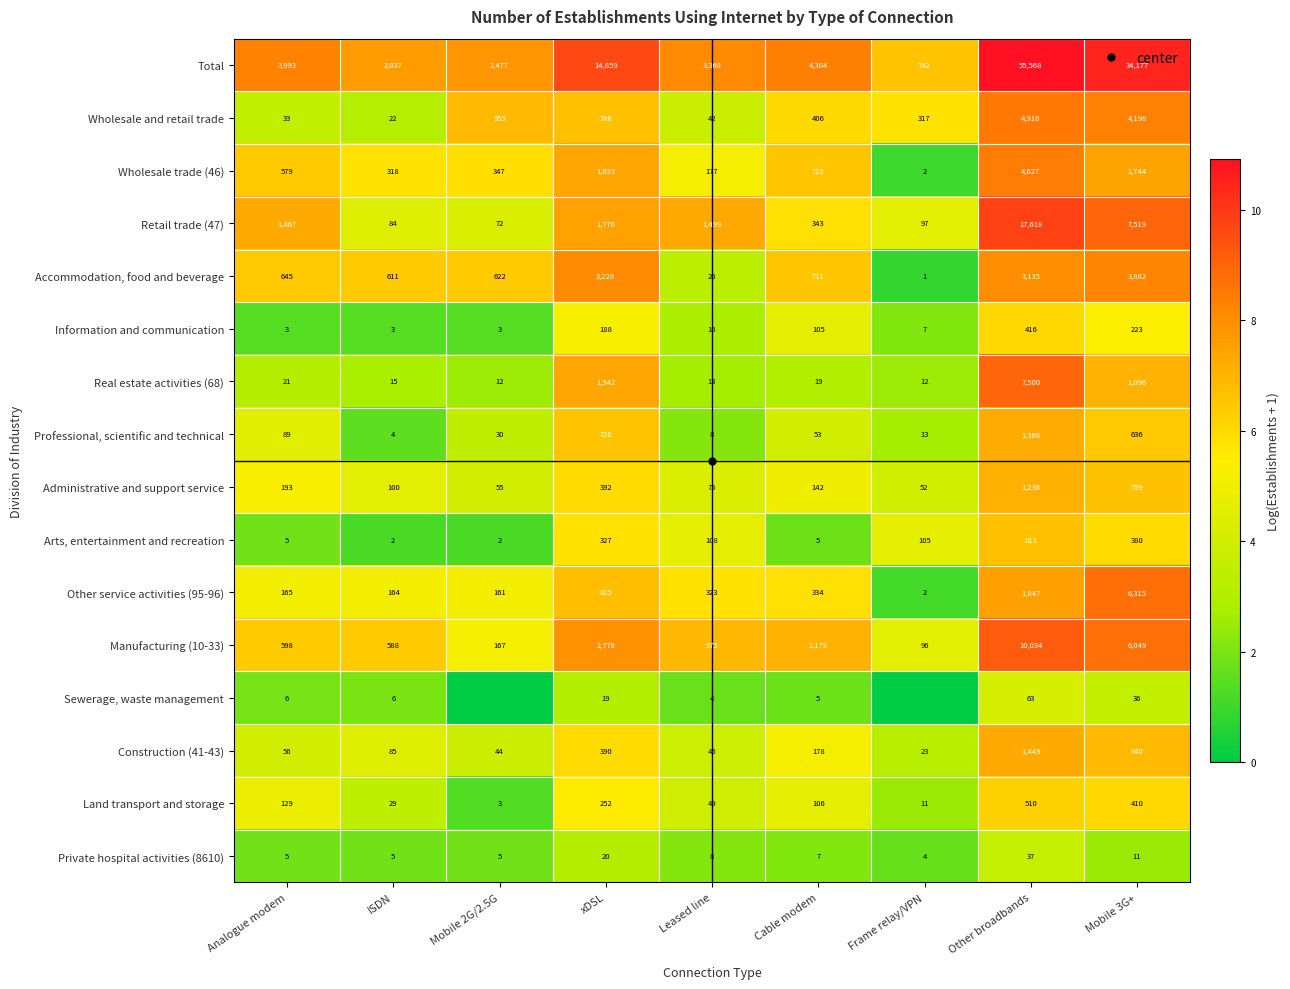

What is the approximate value of Arts, entertainment and recreation at Mobile 3G+?

5.9